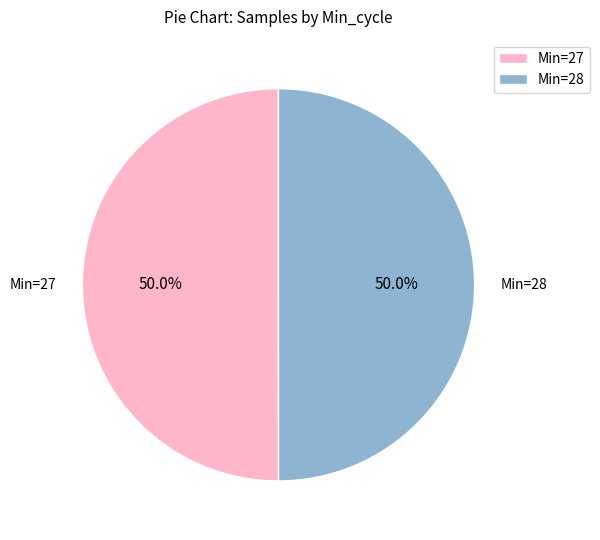

Approximately how many times larger is the value at Min=27 compared to Min=28?

1.0